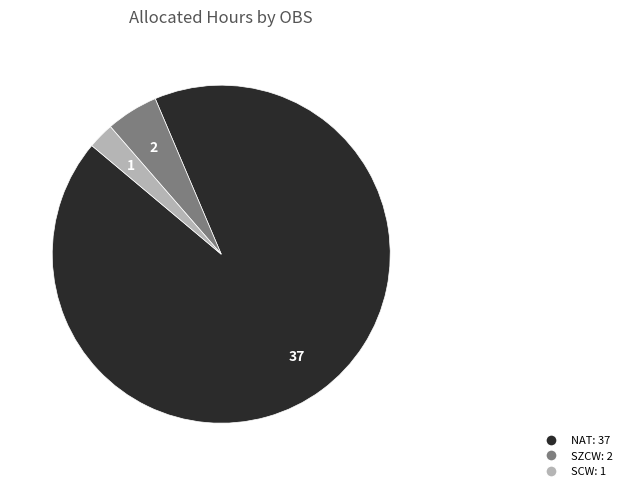

Do SCW: 1 and NAT: 37 together represent more than half of the pie?

Yes